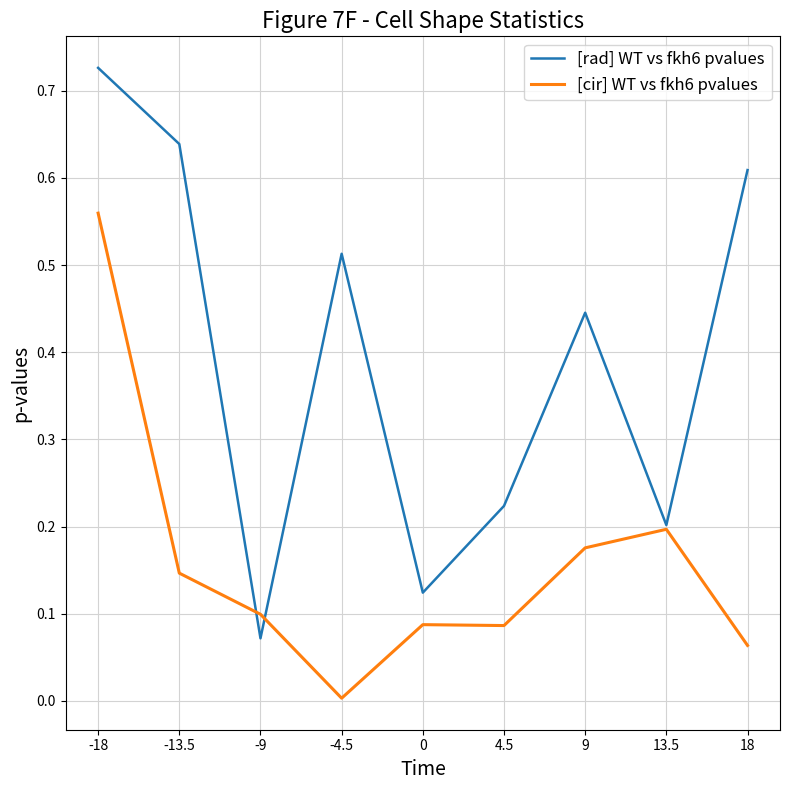

What position from the left is 9?

7